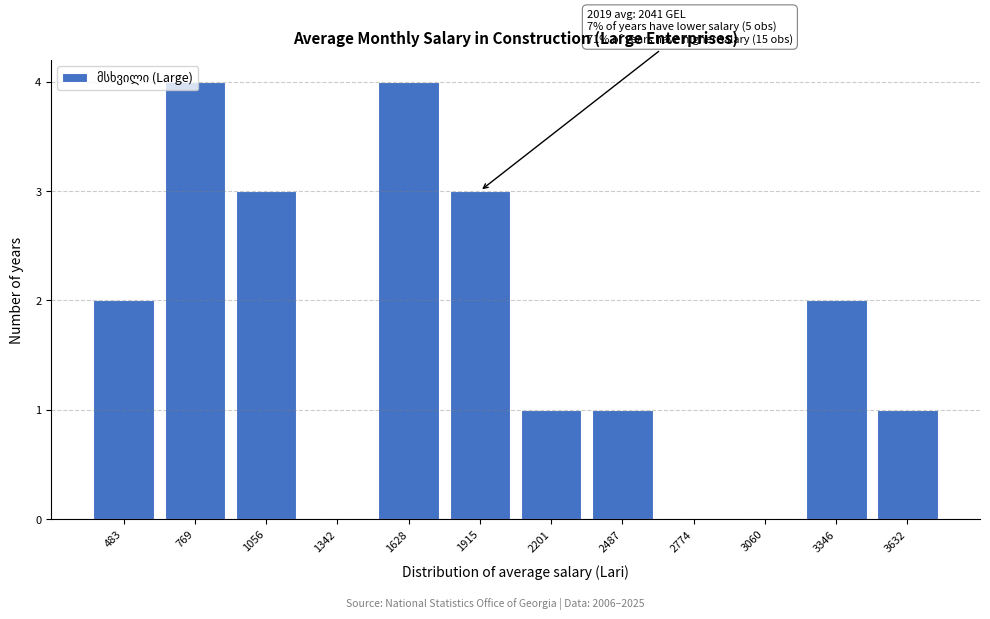

What is the greatest value displayed?

4